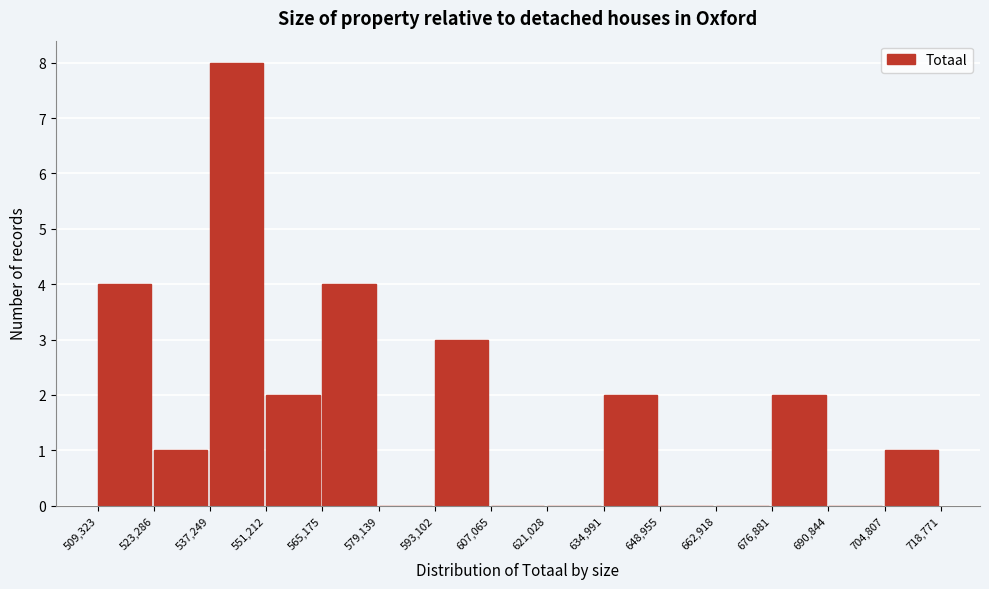

What is the height of the bar covering 704,807 to 718,771 on the x-axis? The values are not printed on the chart, so give them approximately, as read against the axis.

1